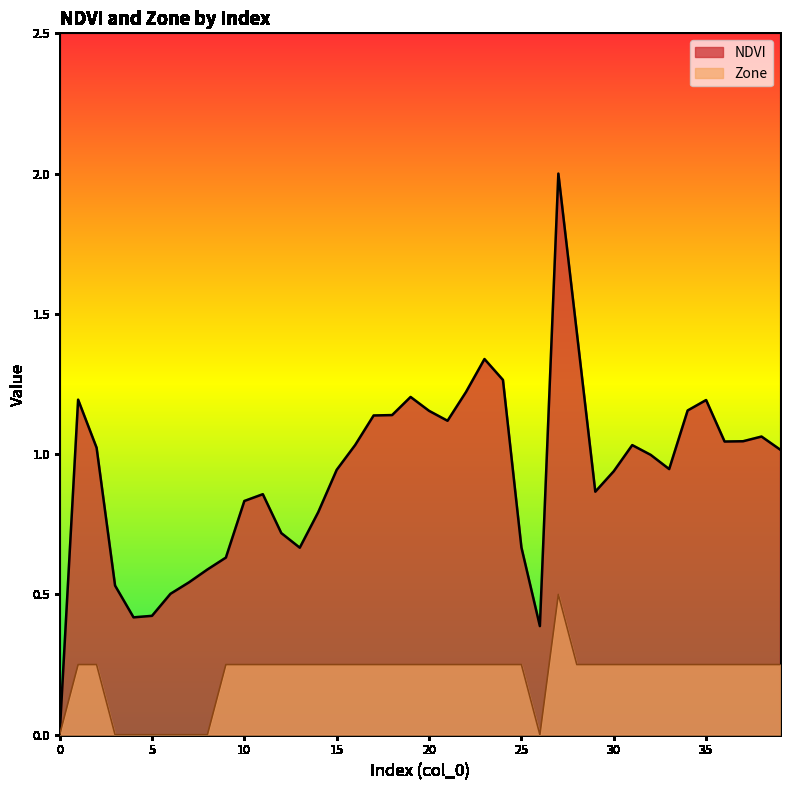

True or false: Zone has more than 1 interior local peaks.

False